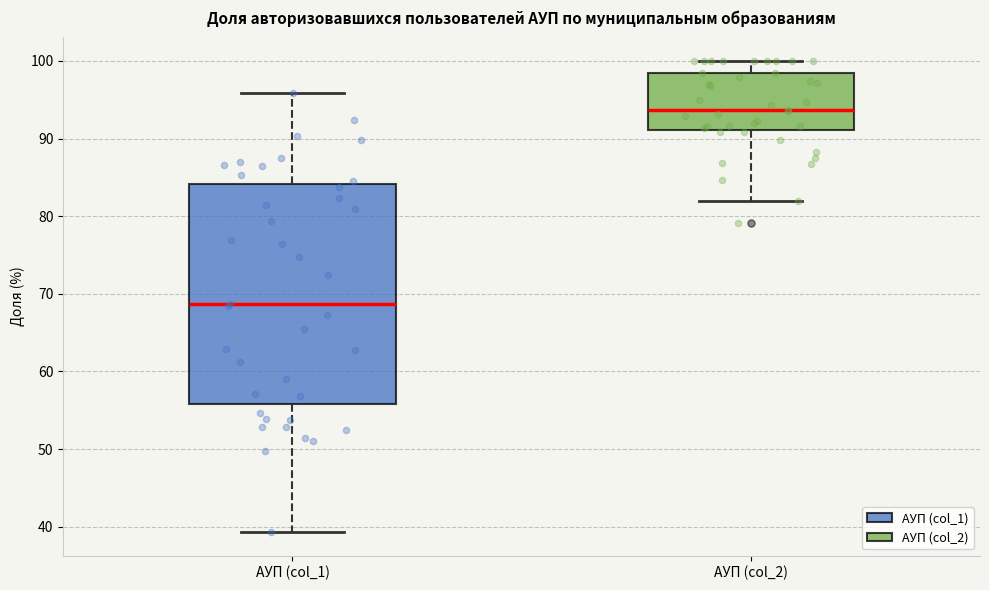

Reading left to right, transcribe this box plot: for each box, give where its median line is, the range the box spans, and where its two whiskers end, as read against the y-axis. The values are not printed on the chart, so give them approximately, as read against the axis.

АУП (col_1): median 69, box 56 to 84, whiskers 39 to 96
АУП (col_2): median 94, box 91 to 98, whiskers 82 to 100